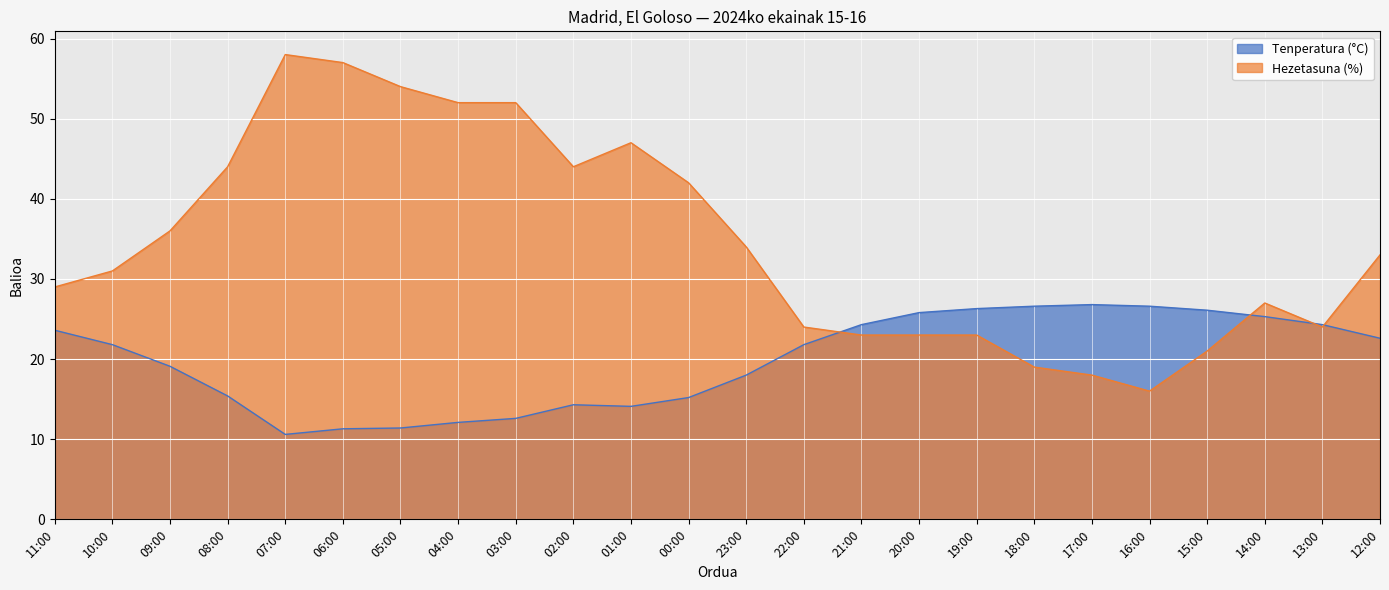

What value does the Hezetasuna (%) series have at 19:00?

23.0